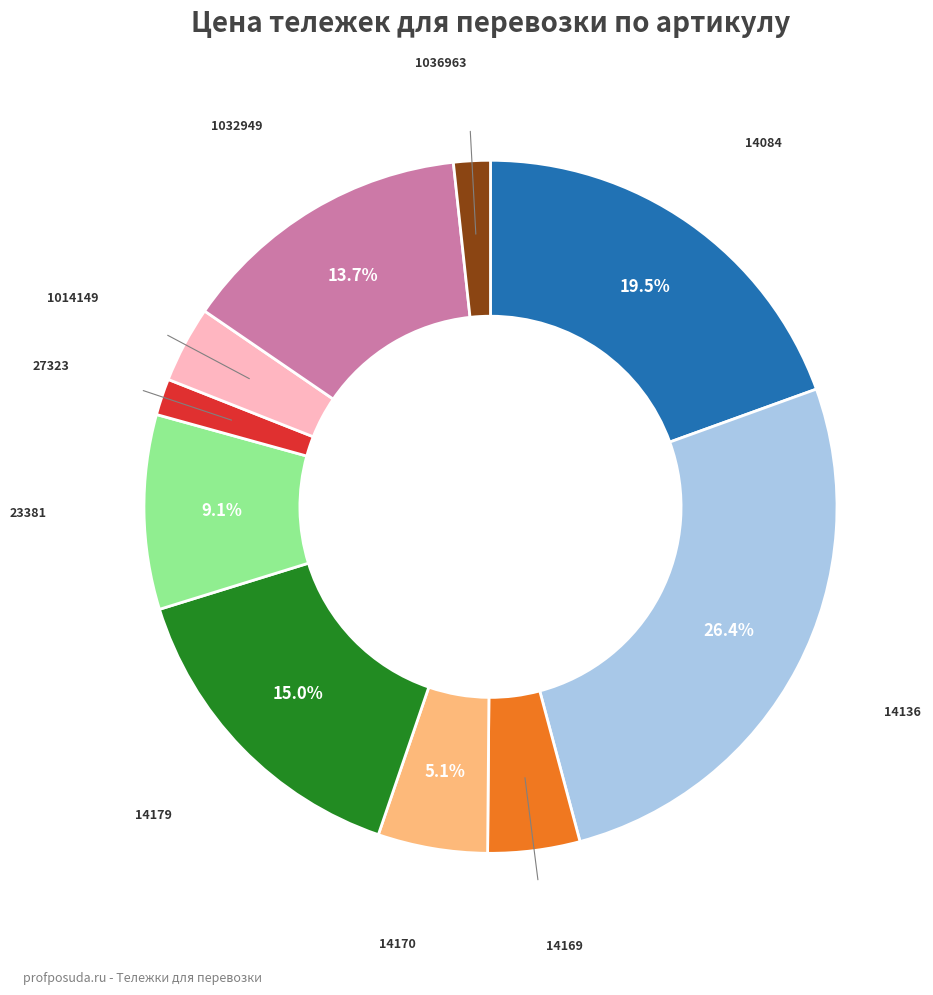

How many segments does this pie chart have?

10